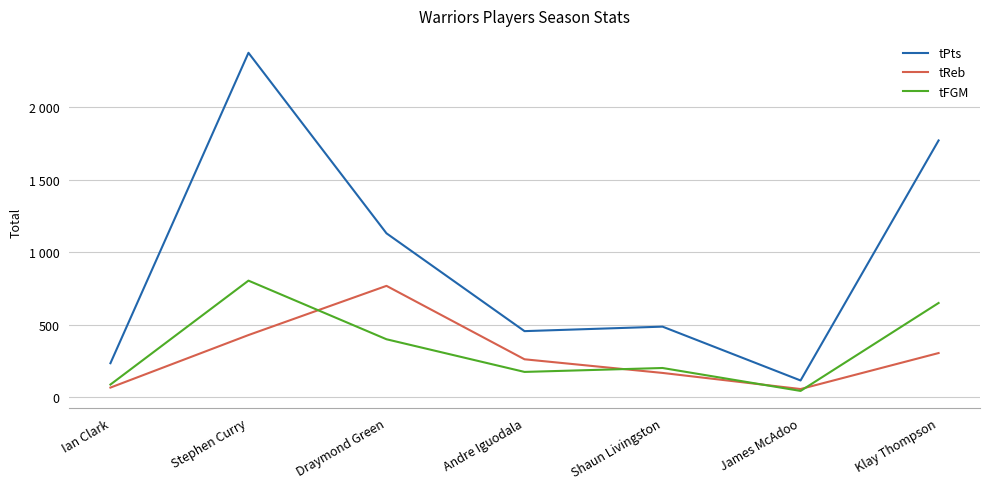

How many intersections are there between tFGM and tReb?

4